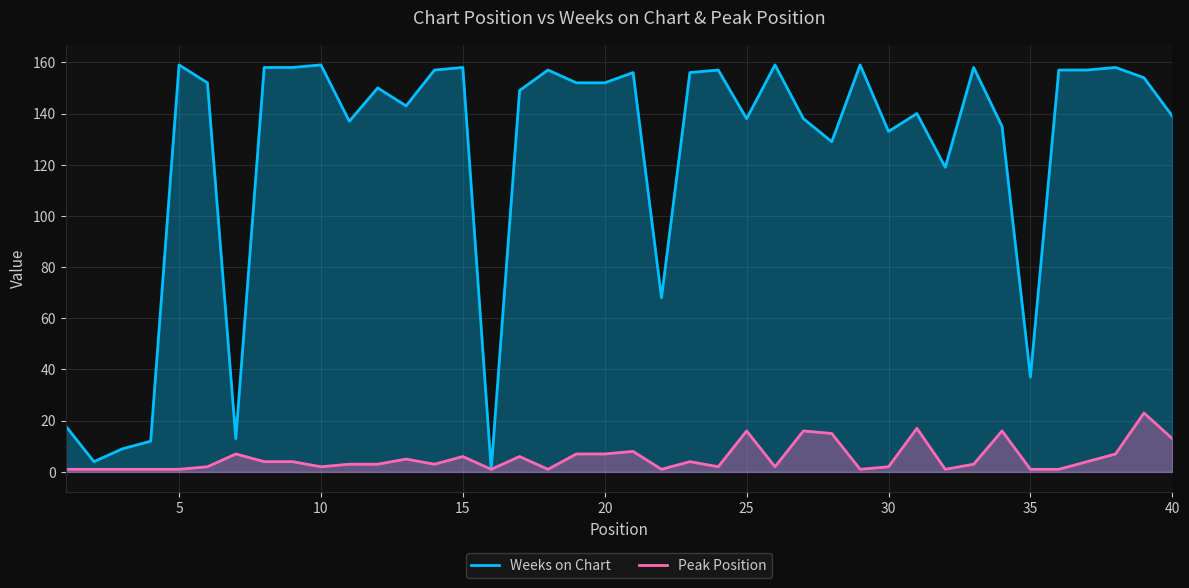

True or false: Weeks on Chart has more than 2 interior local peaks.

True